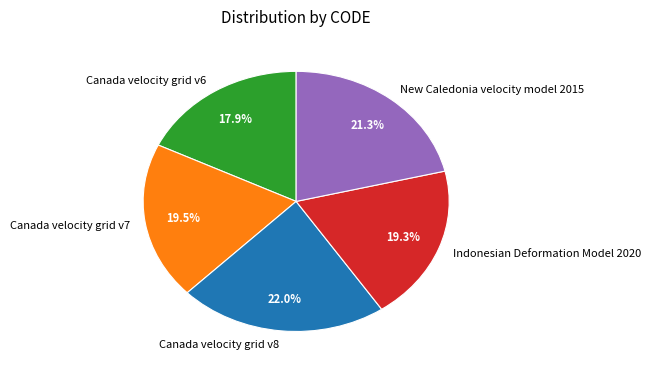

What is the total percentage of Canada velocity grid v6 and Indonesian Deformation Model 2020?

37.2%